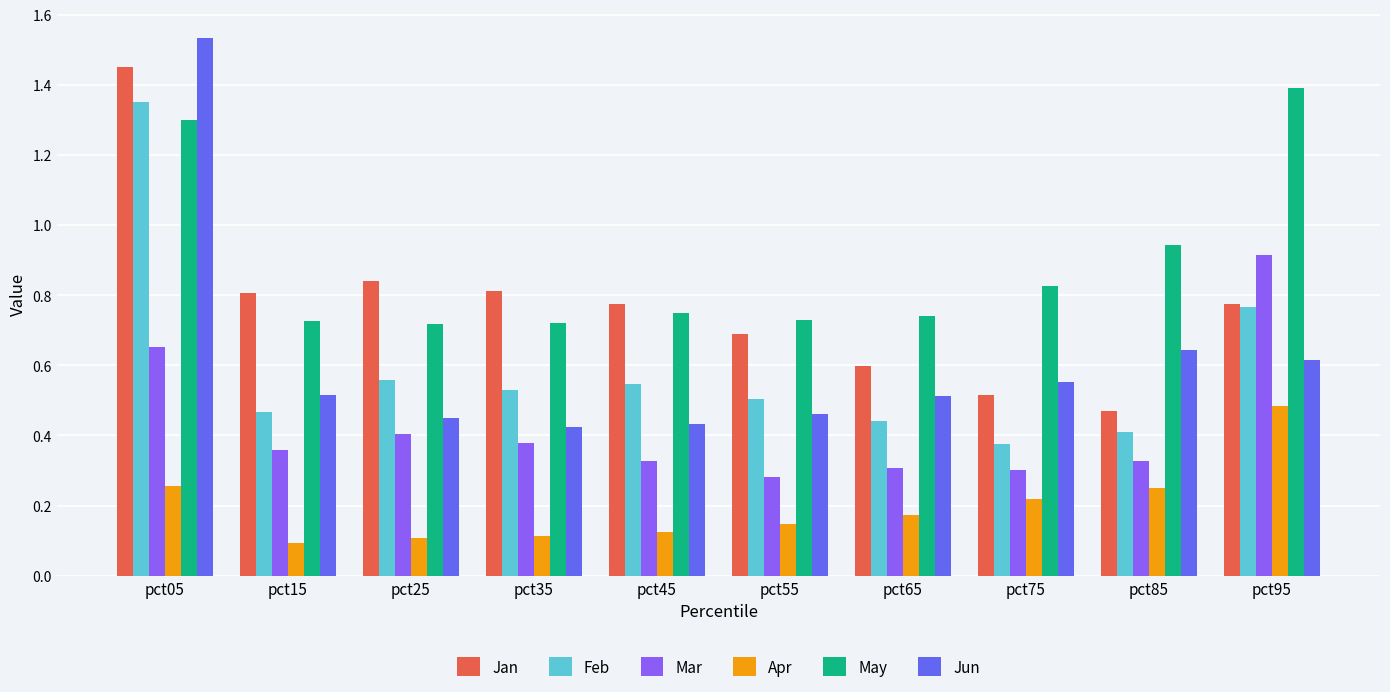

Count the Jan values in the range 0 to 1.

9